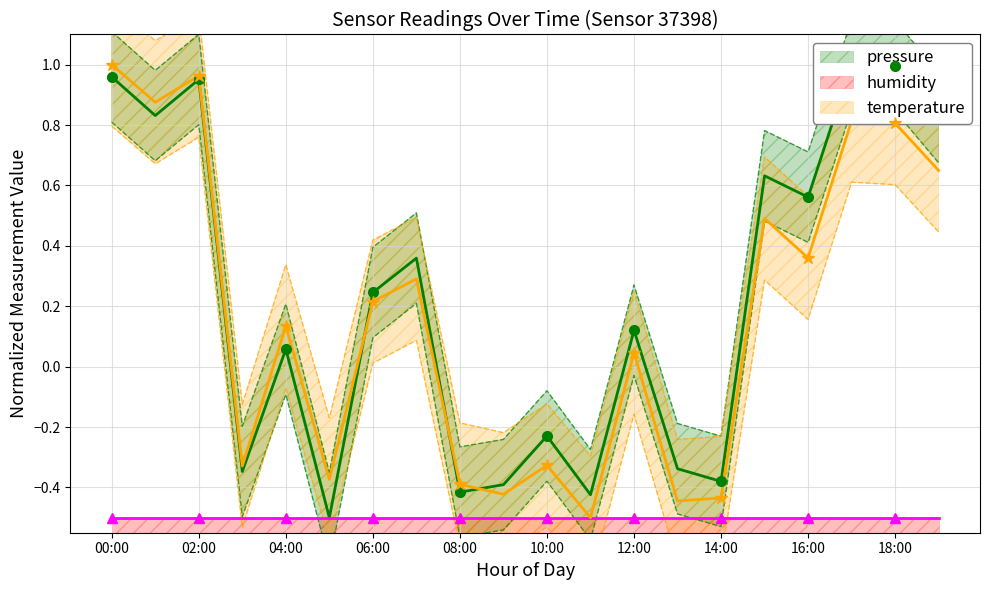

What is the total value across all series at 19?

1.0